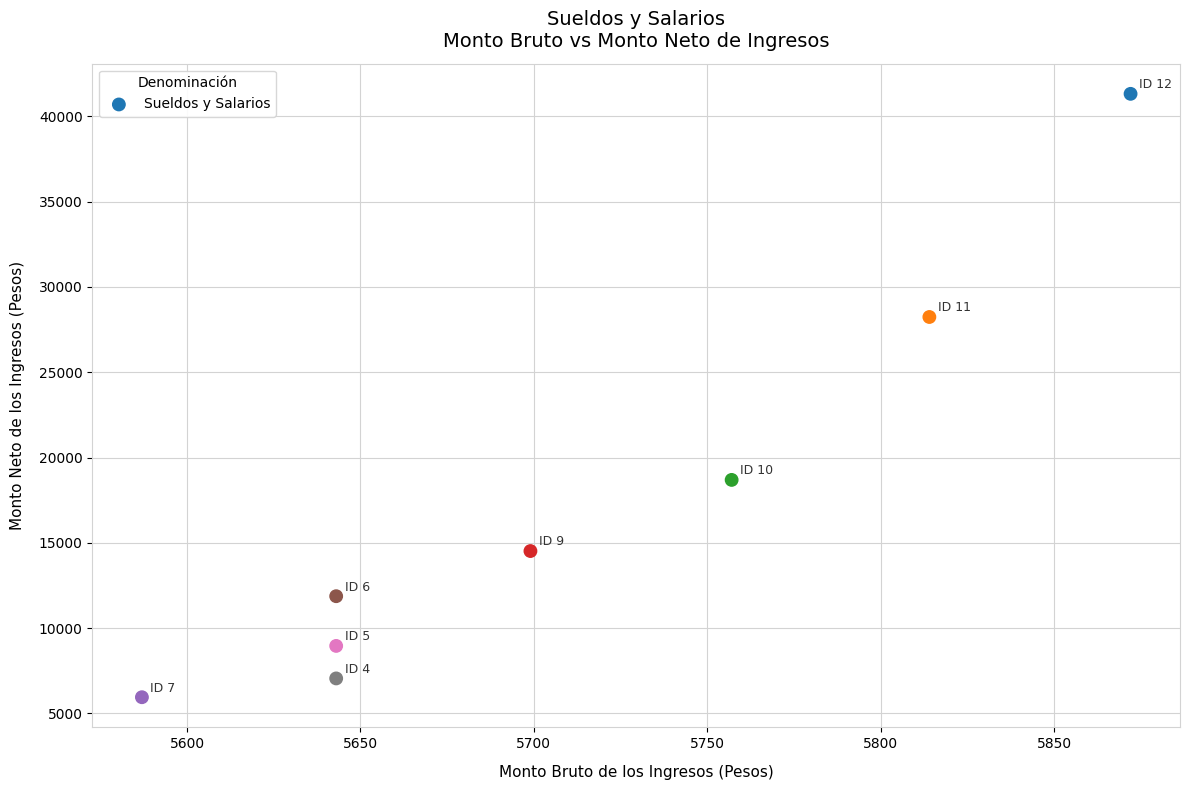

What is the average X value?

5707.2